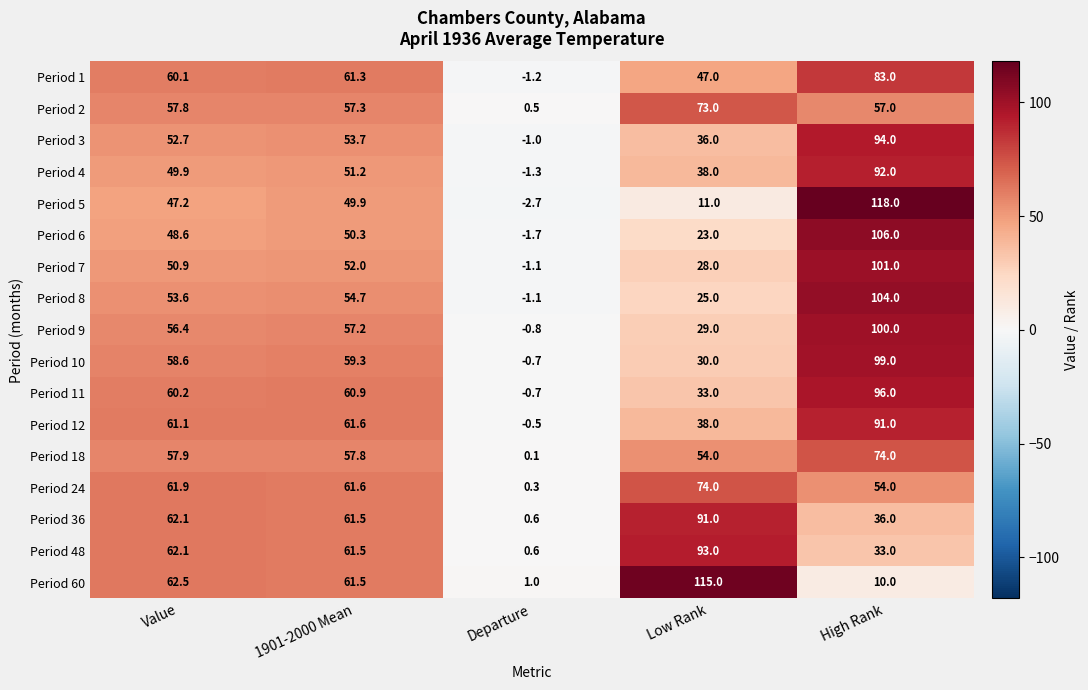

Which series has the widest spread of values?

Period 5